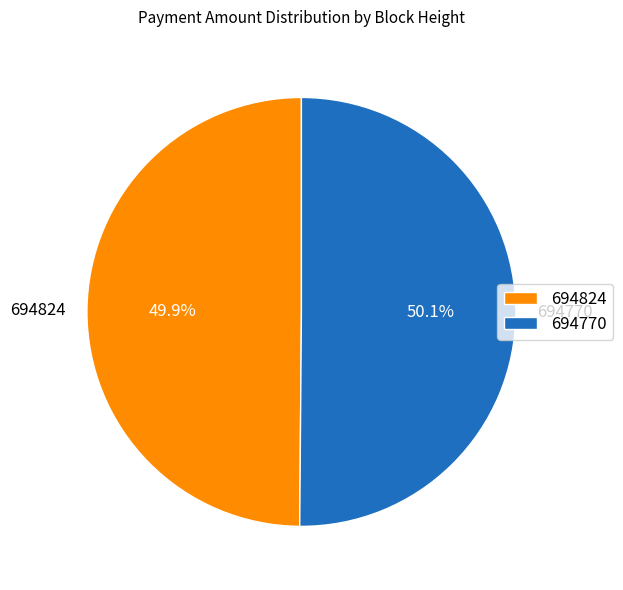

How many slices are in this pie chart?

2